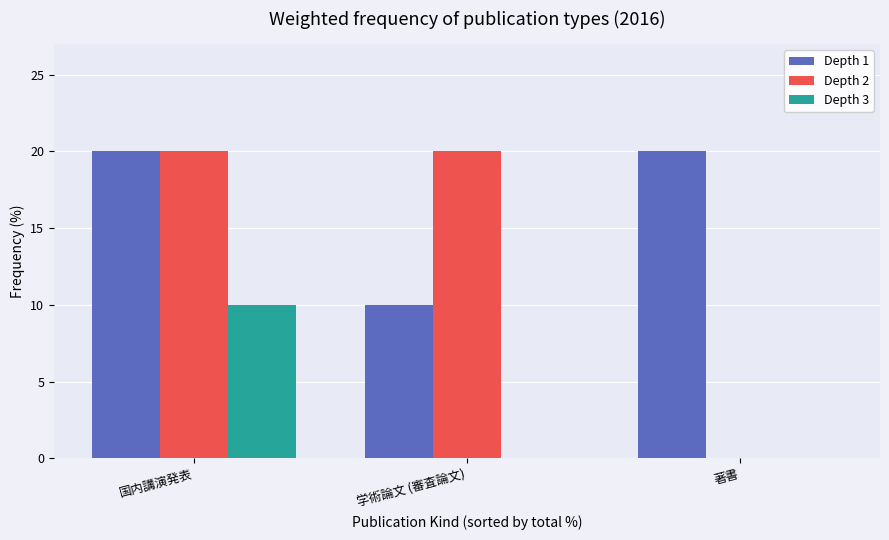

What is the greatest value displayed?

20